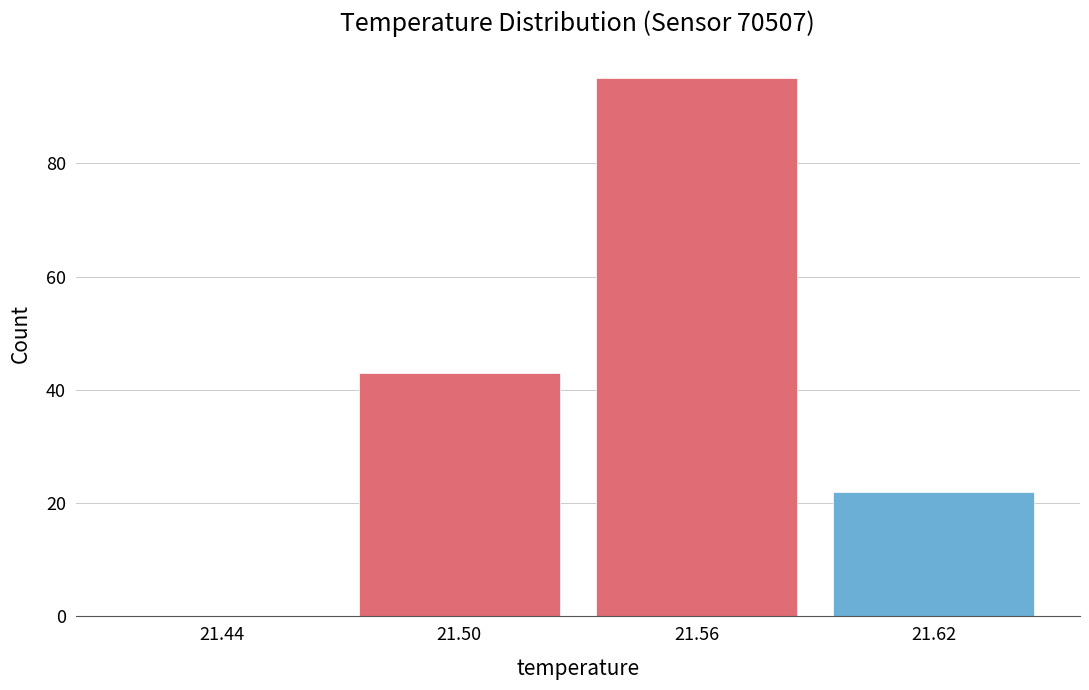

Reading left to right, transcribe all the data shown in this chart.

21.44=0	21.50=43	21.56=95	21.62=22